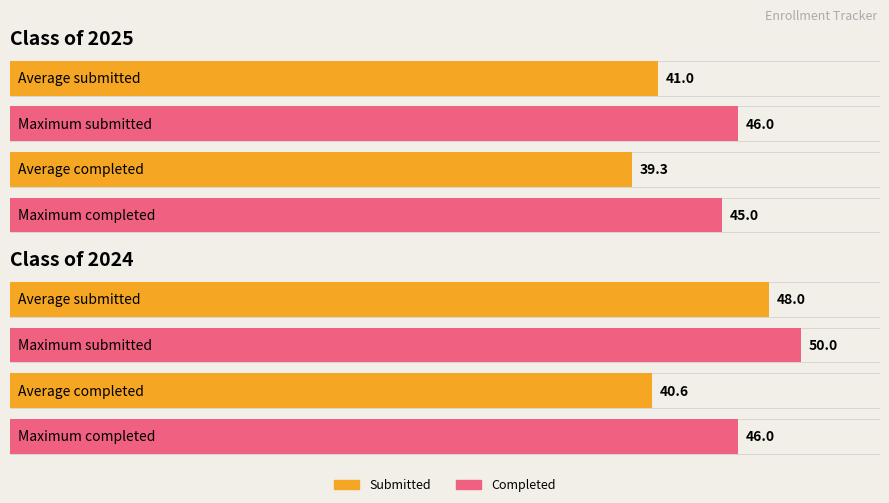

The value of Class of 2025 Completed at 05/19 is 45. True or false?

True